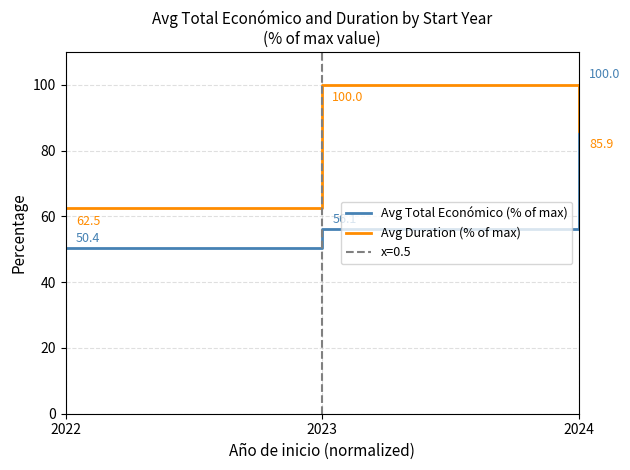

Does the chart have visible grid lines?

Yes